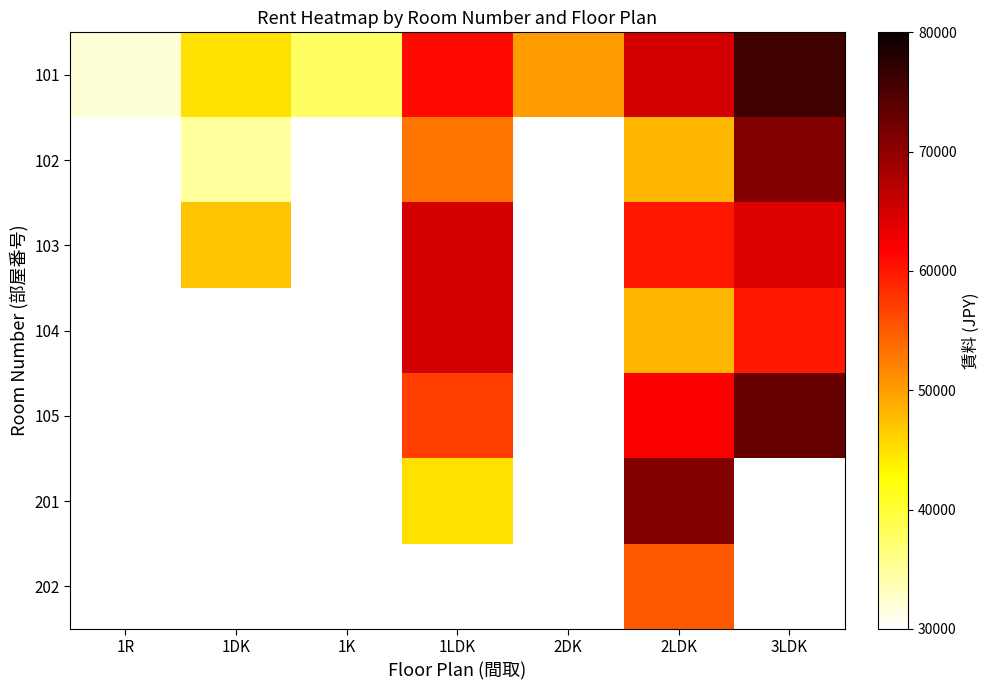

At which category is the sum across all series the highest?

2LDK